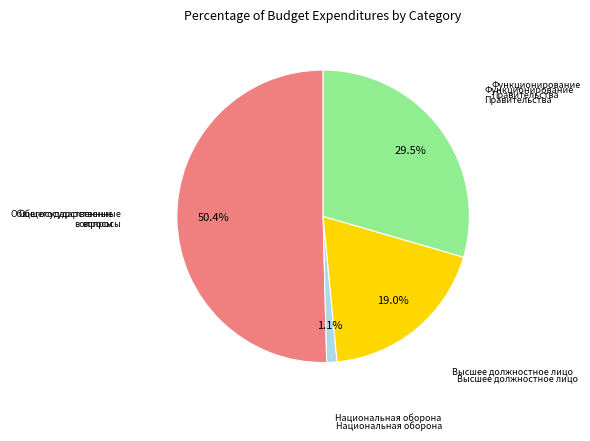

To the nearest percent, what is the difference between the Функционирование Правительства and Общегосударственные вопросы slice percentages?

21%